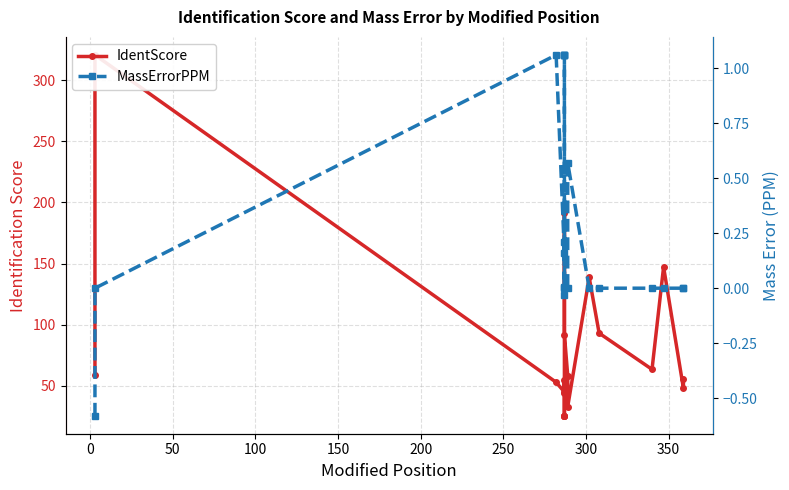

What is the value of the IdentScore point at the 13th from the left?

58.5